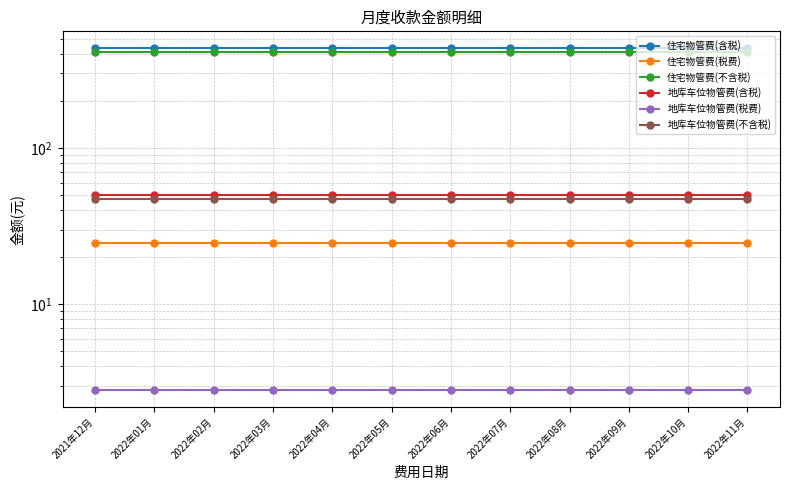

Reading left to right, transcribe all the data shown in this chart.

住宅物管费(含税): 2021年12月=433.0	2022年01月=433.0	2022年02月=433.0	2022年03月=433.0	2022年04月=433.0	2022年05月=433.0	2022年06月=433.0	2022年07月=433.0	2022年08月=433.0	2022年09月=433.0	2022年10月=433.0	2022年11月=433.0
住宅物管费(税费): 2021年12月=24.5	2022年01月=24.5	2022年02月=24.5	2022年03月=24.5	2022年04月=24.5	2022年05月=24.5	2022年06月=24.5	2022年07月=24.5	2022年08月=24.5	2022年09月=24.5	2022年10月=24.5	2022年11月=24.5
住宅物管费(不含税): 2021年12月=408.5	2022年01月=408.5	2022年02月=408.5	2022年03月=408.5	2022年04月=408.5	2022年05月=408.5	2022年06月=408.5	2022年07月=408.5	2022年08月=408.5	2022年09月=408.5	2022年10月=408.5	2022年11月=408.5
地库车位物管费(含税): 2021年12月=50.0	2022年01月=50.0	2022年02月=50.0	2022年03月=50.0	2022年04月=50.0	2022年05月=50.0	2022年06月=50.0	2022年07月=50.0	2022年08月=50.0	2022年09月=50.0	2022年10月=50.0	2022年11月=50.0
地库车位物管费(税费): 2021年12月=2.8	2022年01月=2.8	2022年02月=2.8	2022年03月=2.8	2022年04月=2.8	2022年05月=2.8	2022年06月=2.8	2022年07月=2.8	2022年08月=2.8	2022年09月=2.8	2022年10月=2.8	2022年11月=2.8
地库车位物管费(不含税): 2021年12月=47.2	2022年01月=47.2	2022年02月=47.2	2022年03月=47.2	2022年04月=47.2	2022年05月=47.2	2022年06月=47.2	2022年07月=47.2	2022年08月=47.2	2022年09月=47.2	2022年10月=47.2	2022年11月=47.2